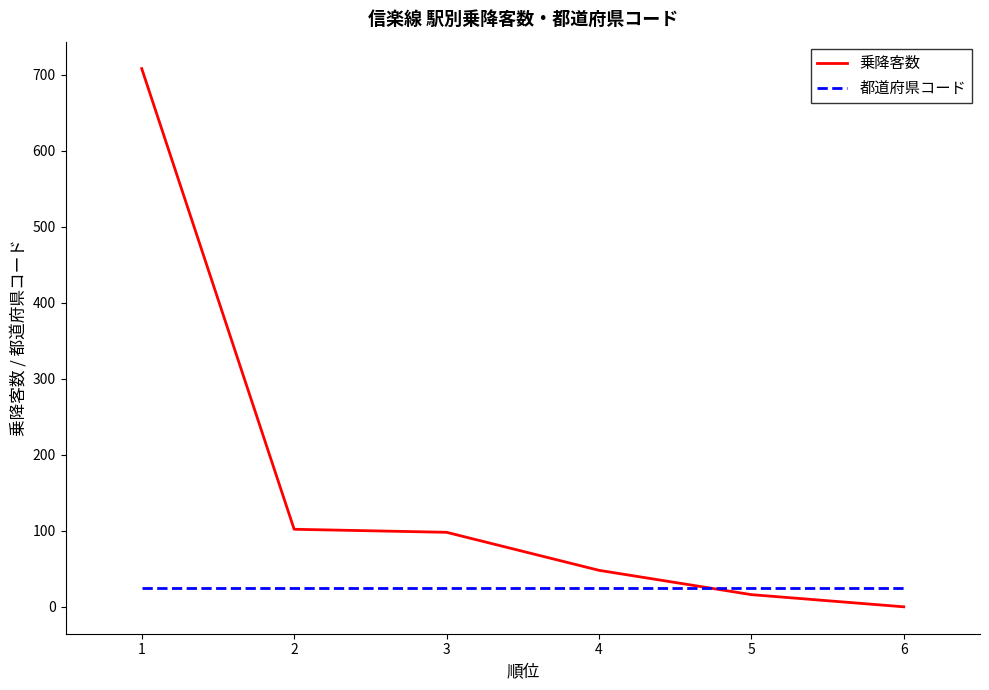

Between 1 and 2, which series saw the biggest shift?

乗降客数